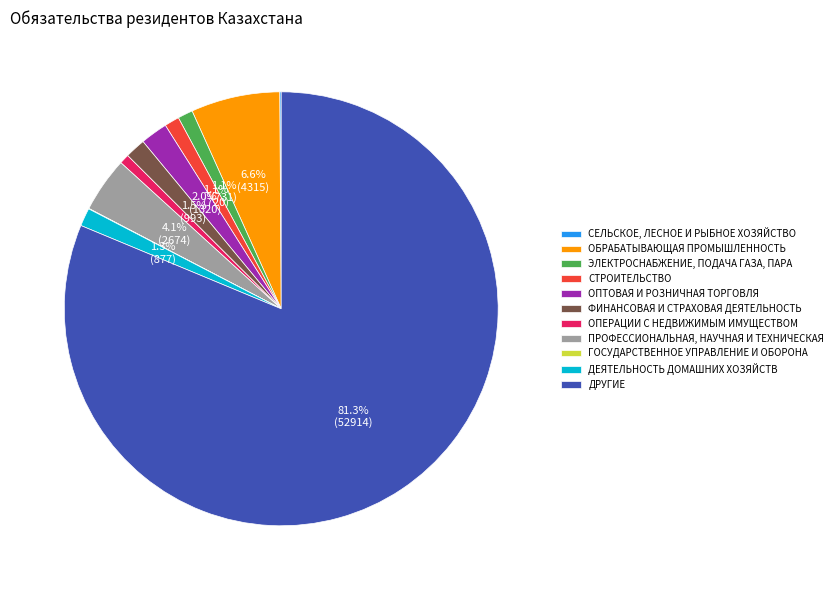

Approximately how many times larger is the value at ДЕЯТЕЛЬНОСТЬ ДОМАШНИХ ХОЗЯЙСТВ compared to ОПТОВАЯ И РОЗНИЧНАЯ ТОРГОВЛЯ?

0.7